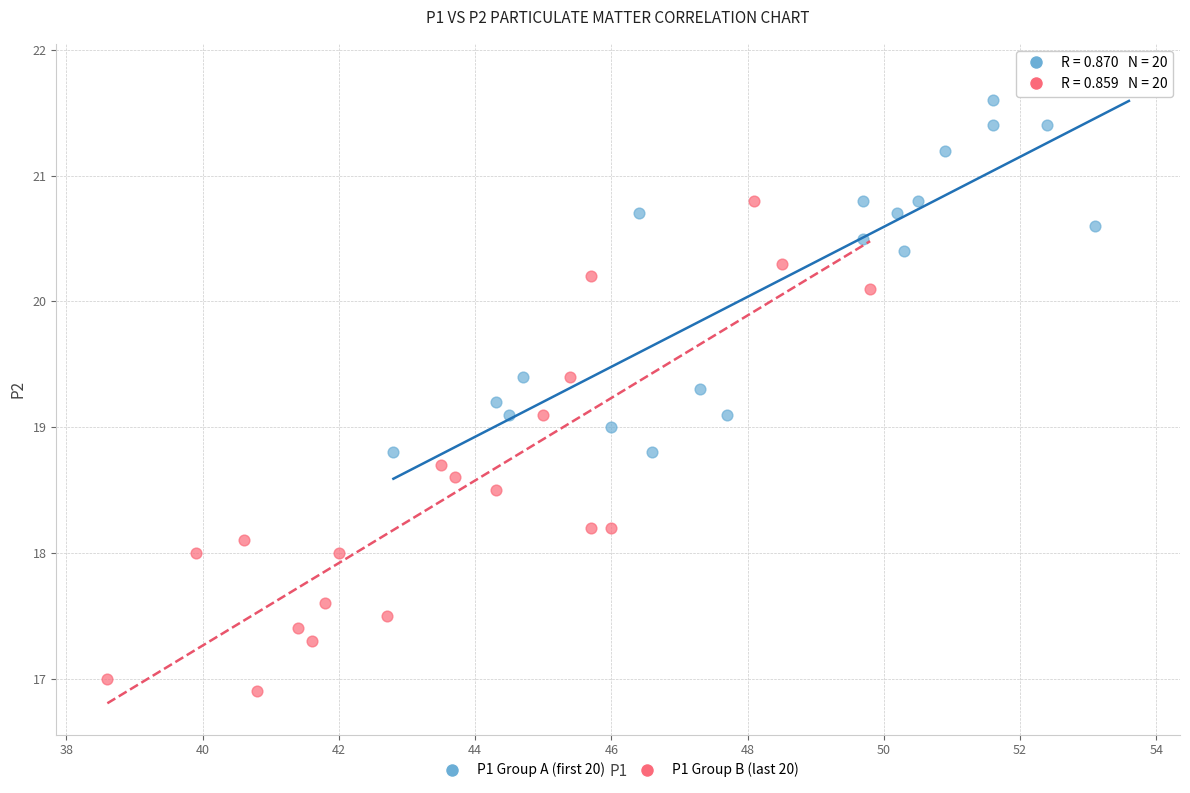

Which series has the widest spread of Y values?

P1 Group B (last 20)